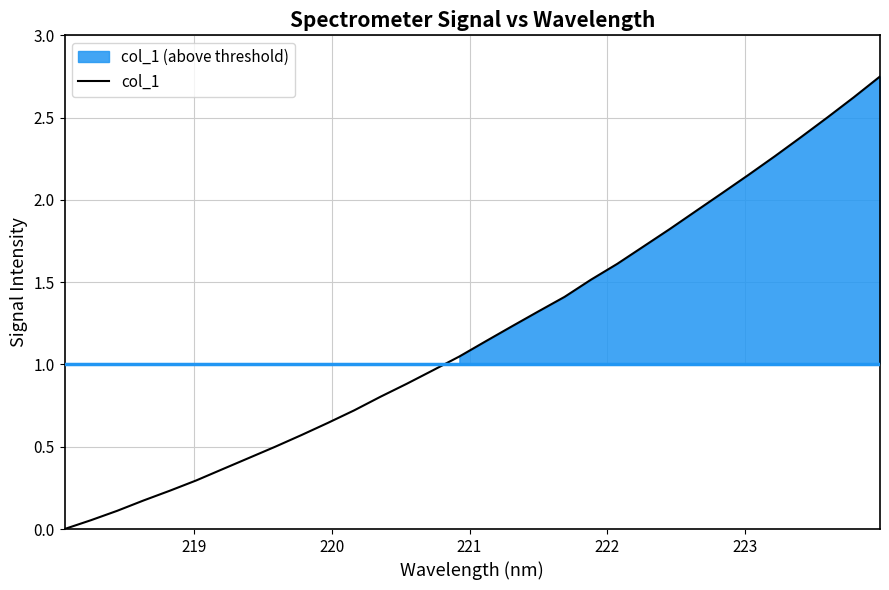

How many data points are less than 1?

15